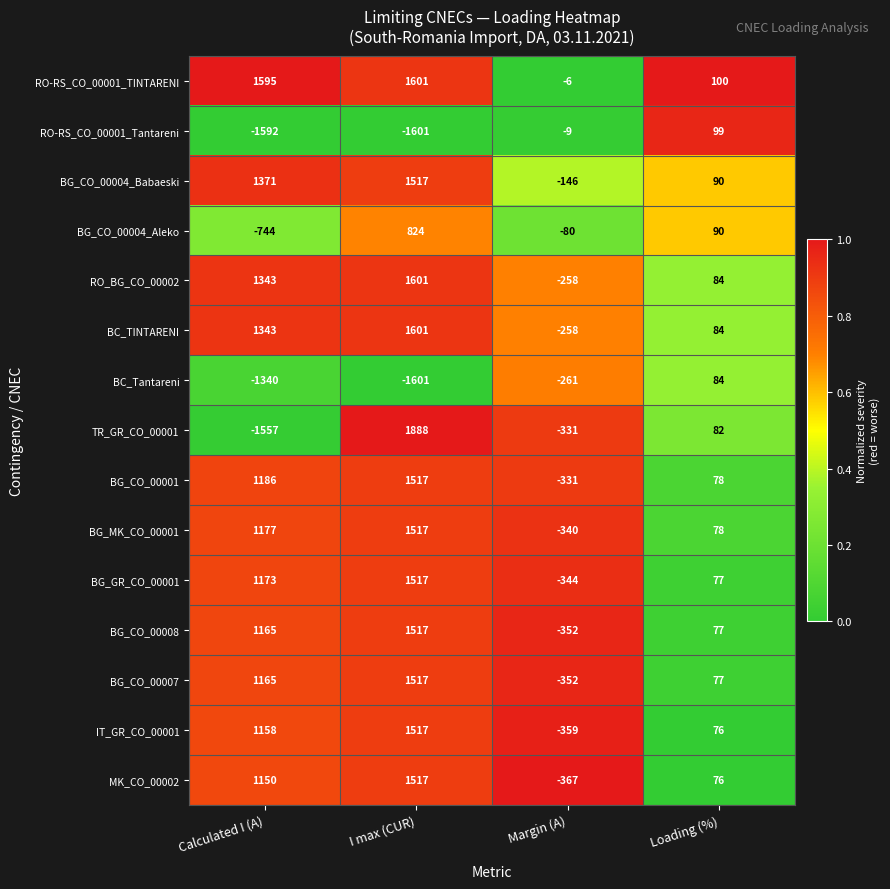

What is the spread (max minus min) of values at I max (CUR)?

3489